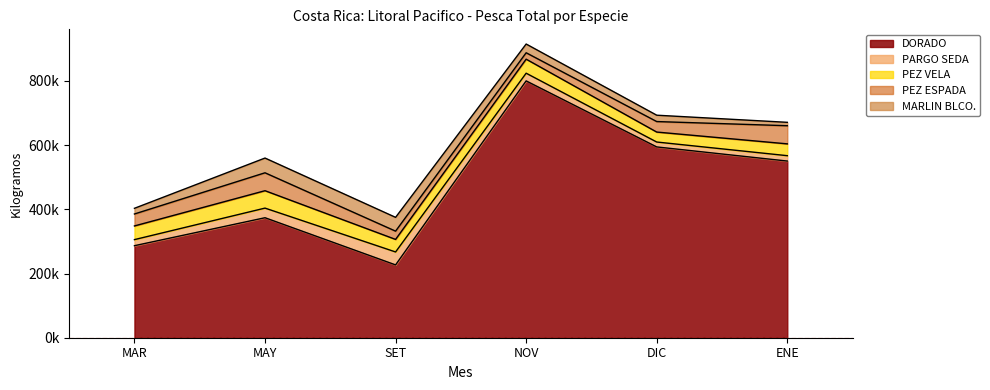

At which category does MARLIN BLCO. reach its first local peak?

MAY